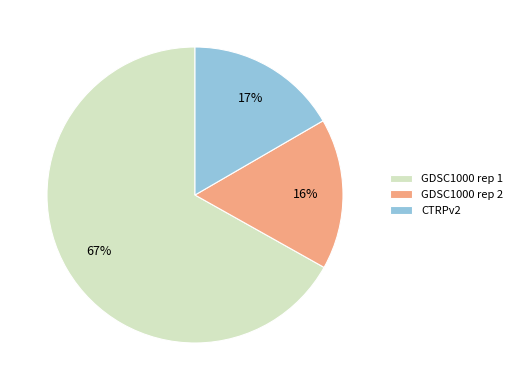

To the nearest percent, what is the combined percentage of GDSC1000 rep 2 and GDSC1000 rep 1?

83%